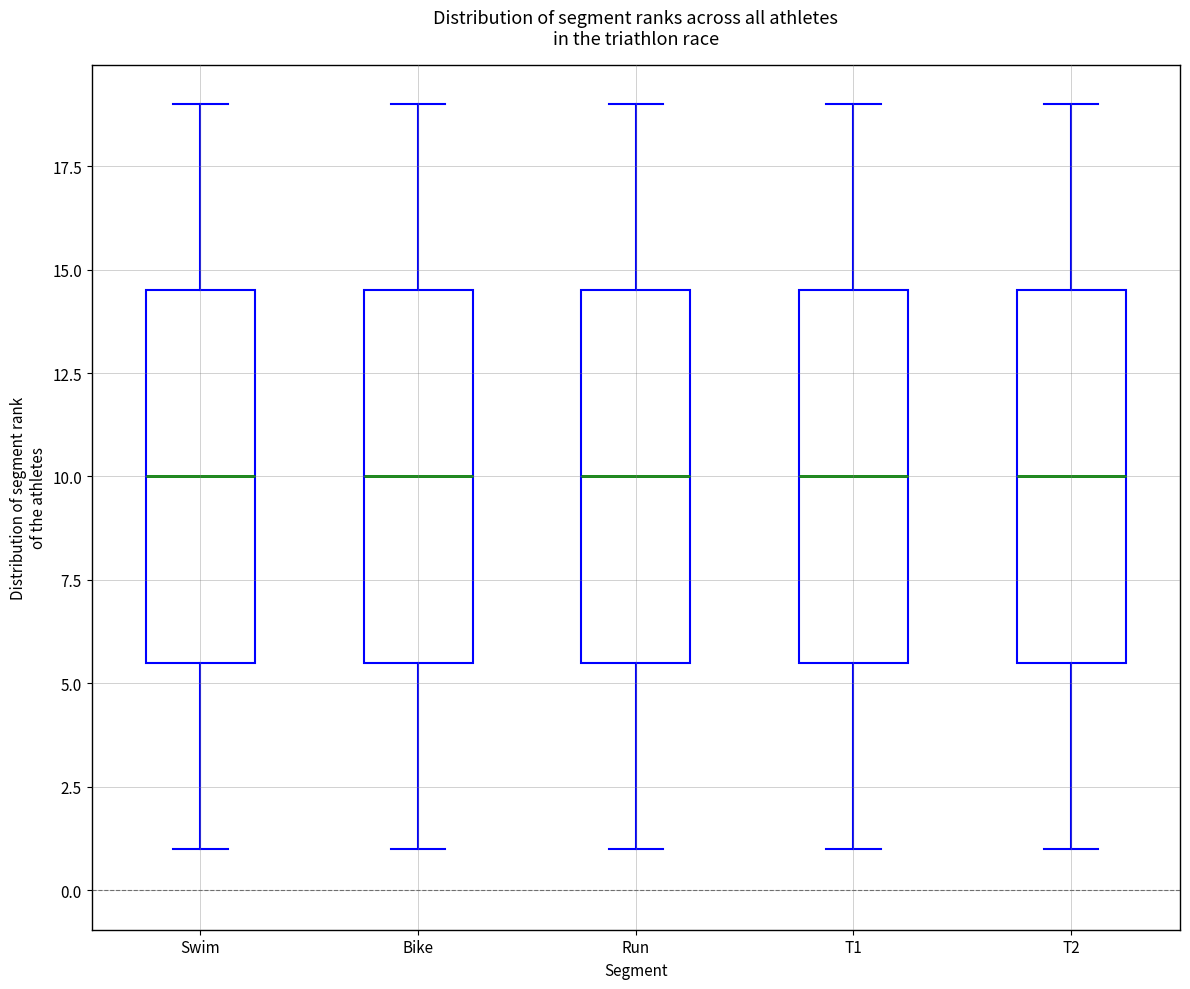

Reading left to right, read every box against the y-axis: the position of its median line, the range the box covers, and the ends of its whiskers. The values are not printed on the chart, so give them approximately, as read against the axis.

Swim: median 10.0, box 5.5 to 14.5, whiskers 1.0 to 19.0
Bike: median 10.0, box 5.5 to 14.5, whiskers 1.0 to 19.0
Run: median 10.0, box 5.5 to 14.5, whiskers 1.0 to 19.0
T1: median 10.0, box 5.5 to 14.5, whiskers 1.0 to 19.0
T2: median 10.0, box 5.5 to 14.5, whiskers 1.0 to 19.0